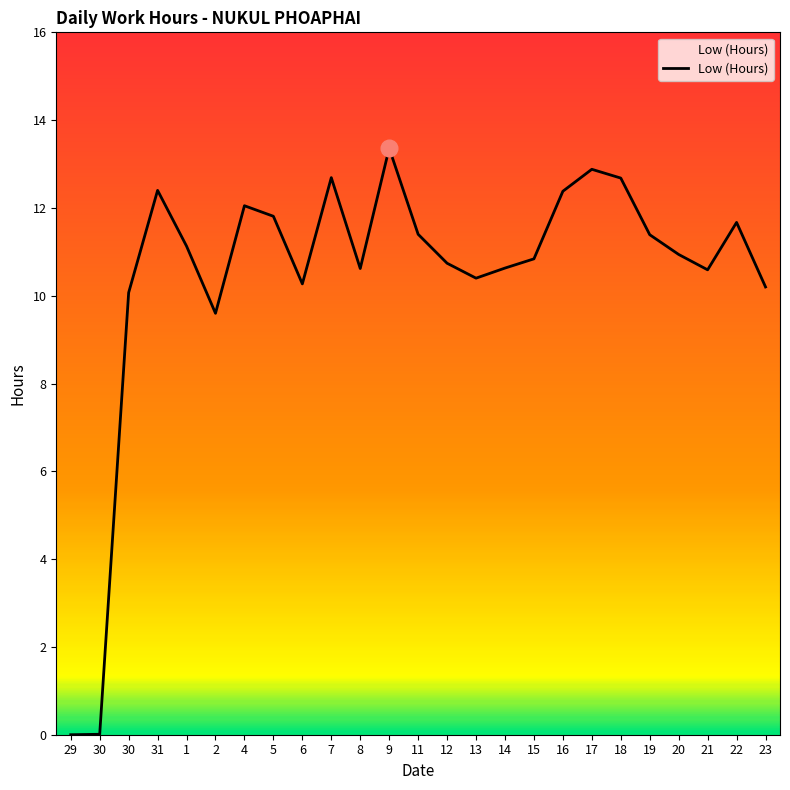

Where is the data nearest to the value 6?

2